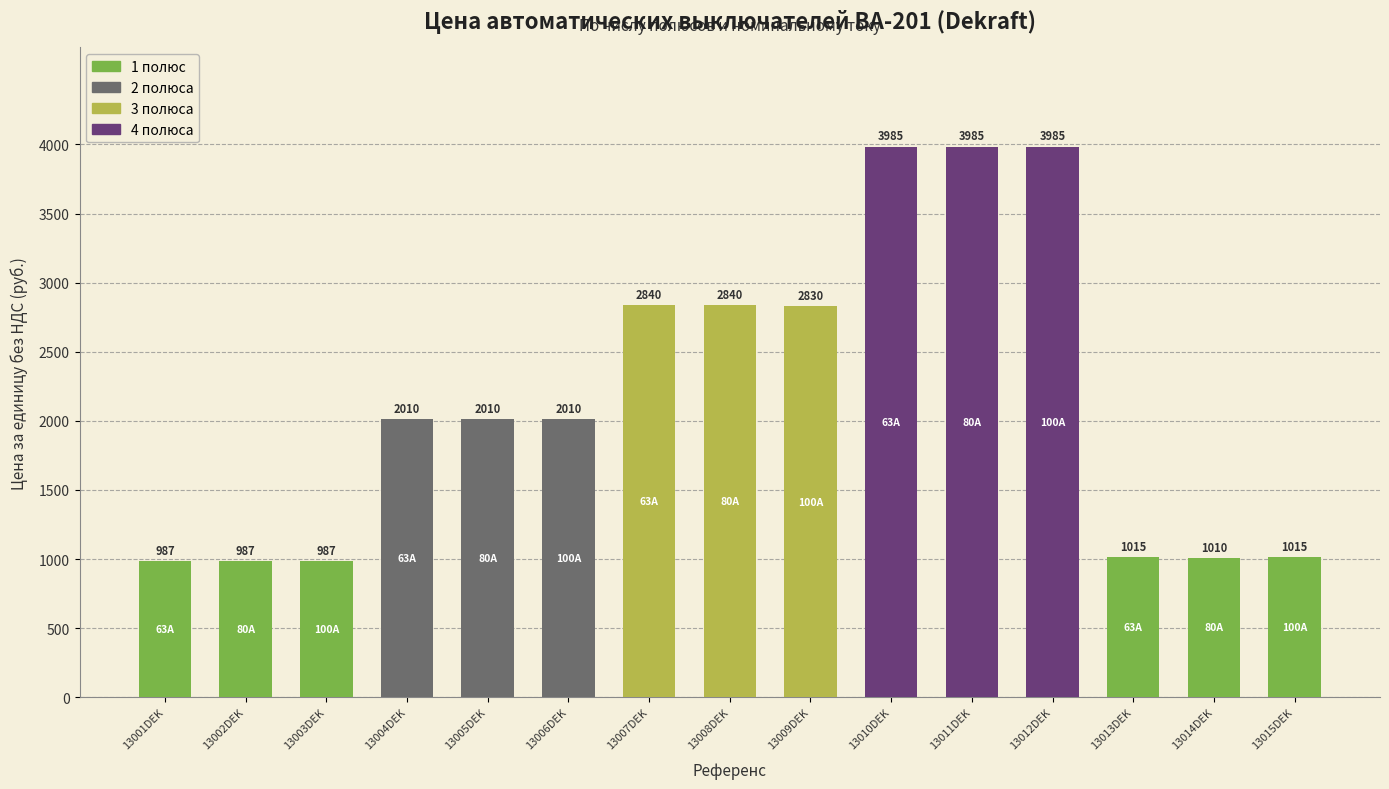

What is the difference between the second highest and second lowest values?

2998